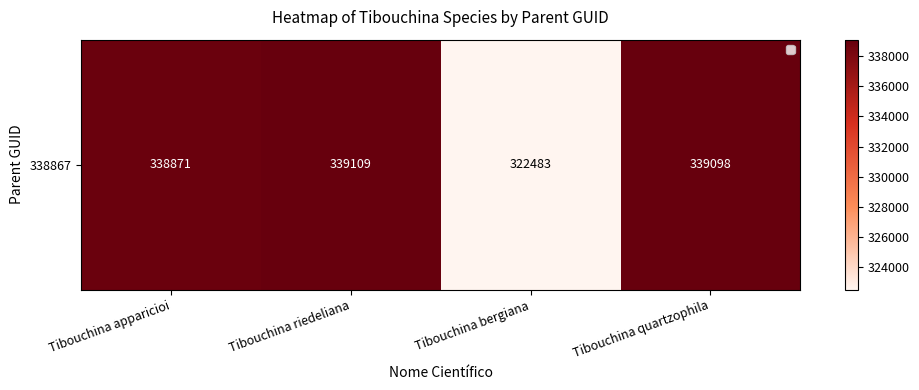

Reading left to right, transcribe all the data shown in this chart.

338871	339109	322483	339098